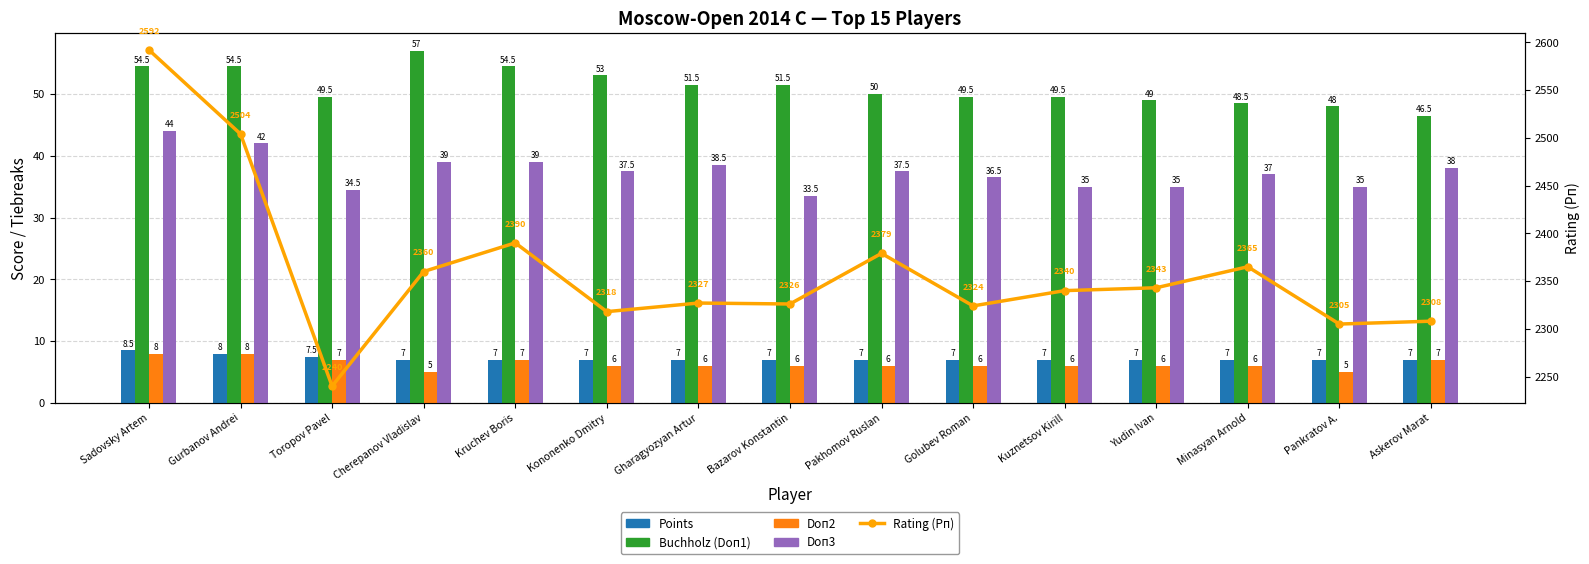

Rank the categories by Rating (Рп) value from lowest to highest.

Toropov Pavel, Pankratov A., Askerov Marat, Kononenko Dmitry, Golubev Roman, Bazarov Konstantin, Gharagyozyan Artur, Kuznetsov Kirill, Yudin Ivan, Cherepanov Vladislav, Minasyan Arnold, Pakhomov Ruslan, Kruchev Boris, Gurbanov Andrei, Sadovsky Artem